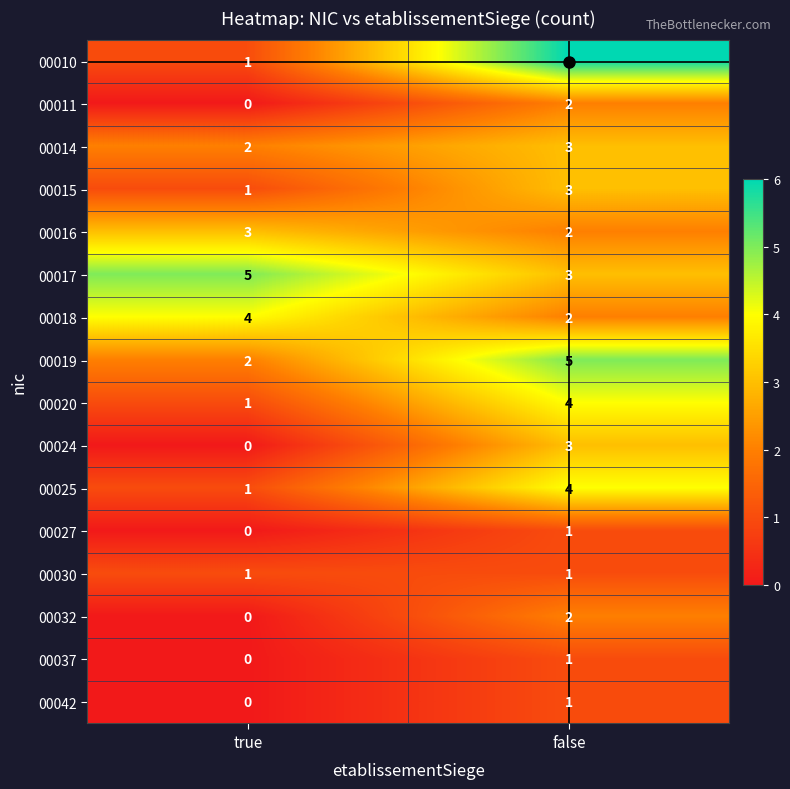

What is the difference between the highest and lowest values at false?

5